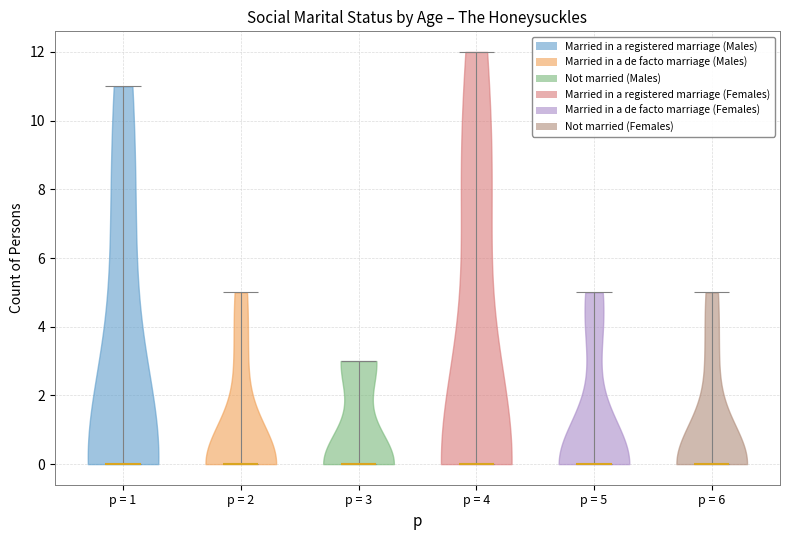

Reading left to right, read every violin against the y-axis: where its median line is, and the lowest and highest points it reaches. The values are not printed on the chart, so give them approximately, as read against the axis.

p = 1: median line 0, lowest point 0, highest point 11
p = 2: median line 0, lowest point 0, highest point 5
p = 3: median line 0, lowest point 0, highest point 3
p = 4: median line 0, lowest point 0, highest point 12
p = 5: median line 0, lowest point 0, highest point 5
p = 6: median line 0, lowest point 0, highest point 5